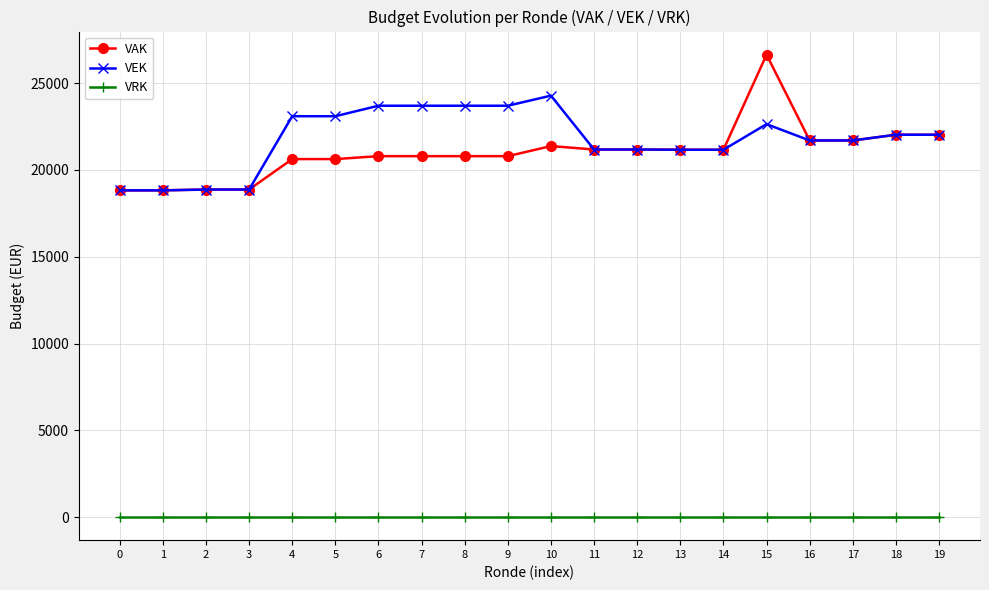

What is the spread (max minus min) of values at 0?

18825